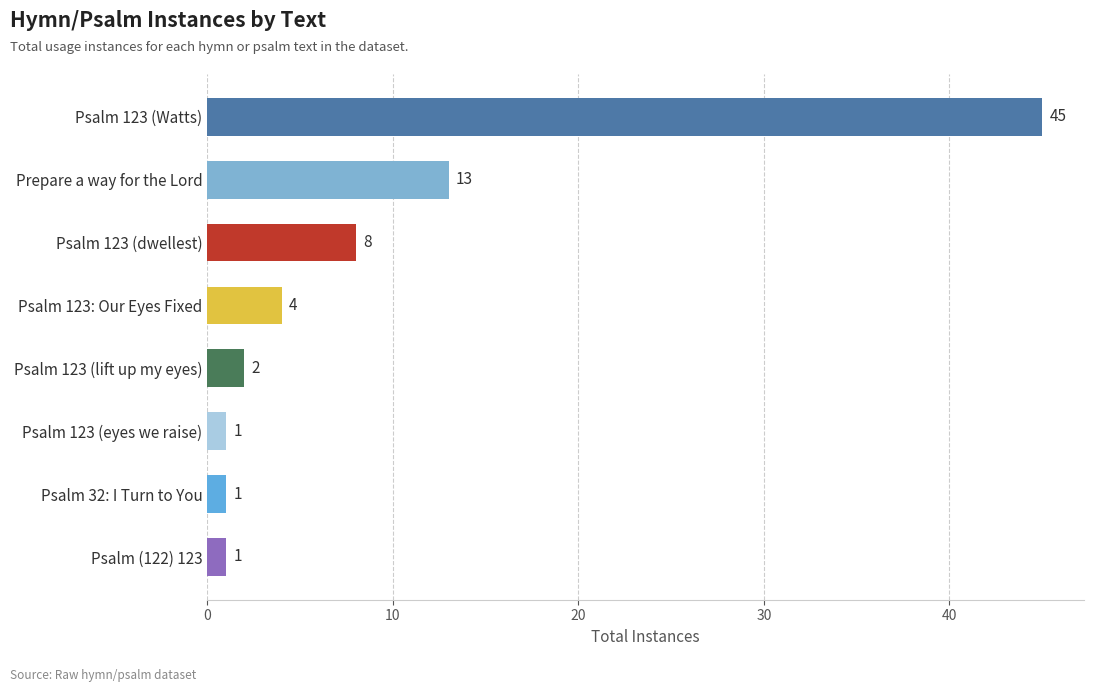

The value at Psalm 123 (dwellest) is 8. True or false?

True